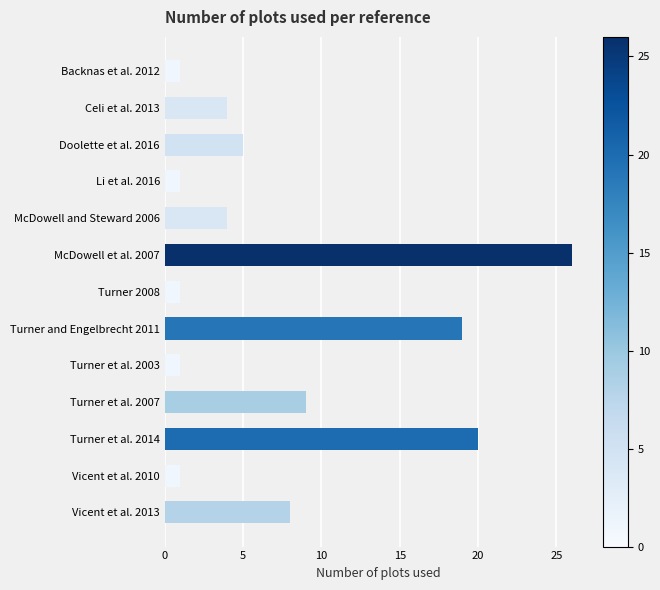

What is the difference between the second highest and second lowest values?

19